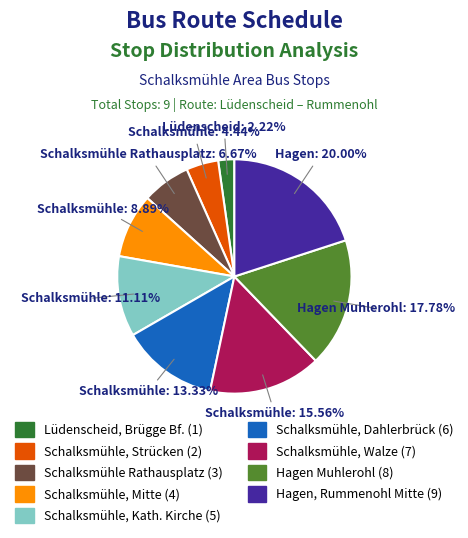

Is there any slice that represents more than half of the pie?

No